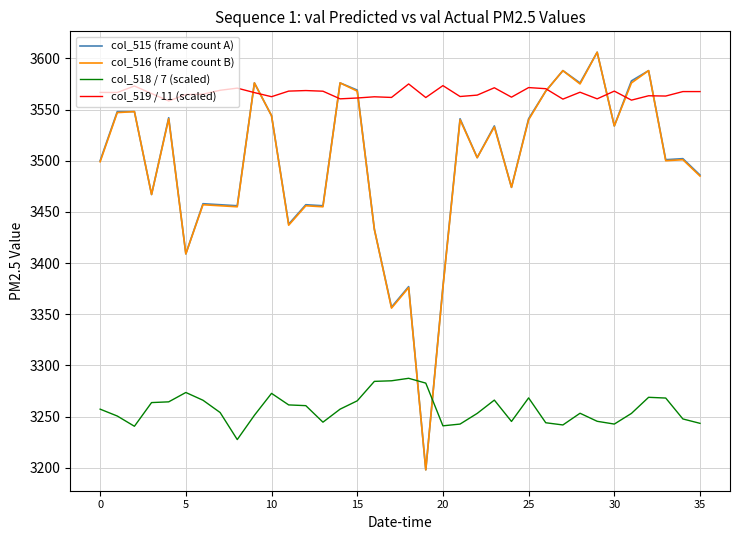

True or false: col_518 / 7 (scaled) and col_519 / 11 (scaled) intersect in this chart.

False